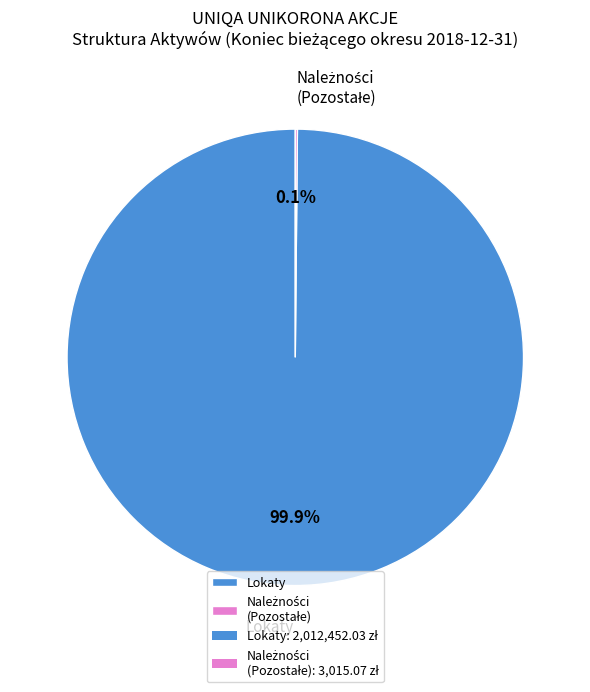

Is there any slice that represents more than half of the pie?

Yes